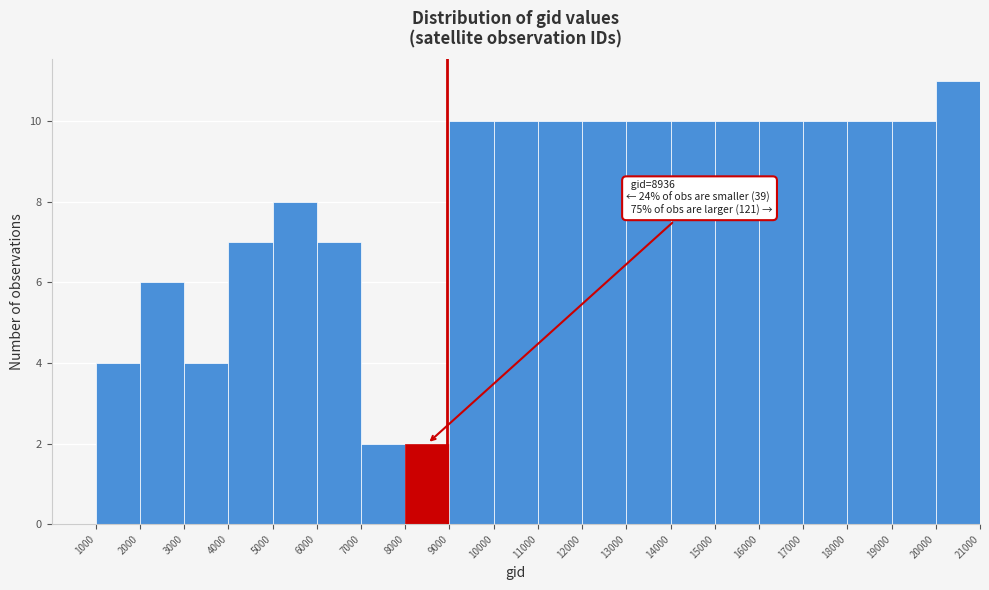

Which range on the x-axis has the tallest bar?

20000 to 21000